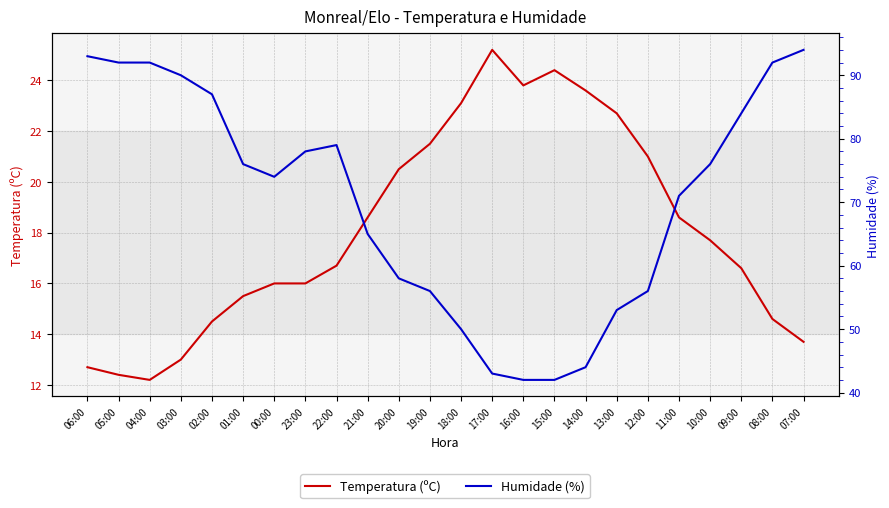

Reading left to right, extract all data points from this chart.

Temperatura (ºC): 12.7	12.4	12.2	13.0	14.5	15.5	16.0	16.0	16.7	18.6	20.5	21.5	23.1	25.2	23.8	24.4	23.6	22.7	21.0	18.6	17.7	16.6	14.6	13.7
Humidade (%): 93.0	92.0	92.0	90.0	87.0	76.0	74.0	78.0	79.0	65.0	58.0	56.0	50.0	43.0	42.0	42.0	44.0	53.0	56.0	71.0	76.0	84.0	92.0	94.0